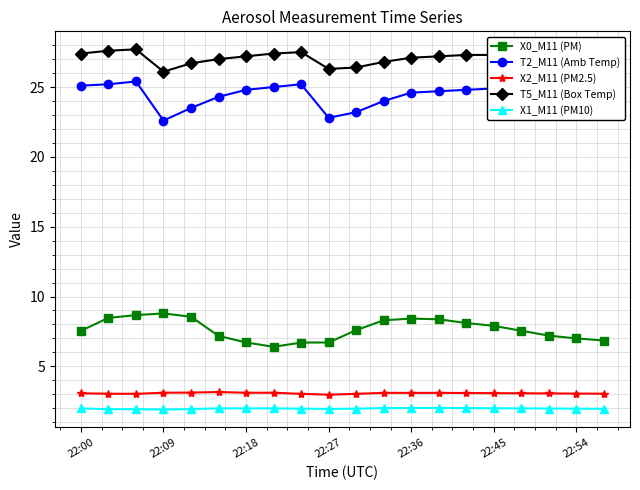

What is the value of the T5_M11 (Box Temp) point at the 16th from the left?

27.3